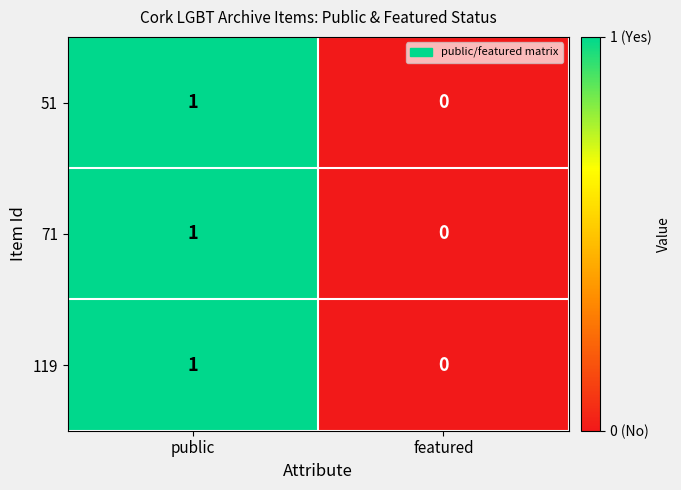

True or false: 71 has a value of -1 at featured.

False